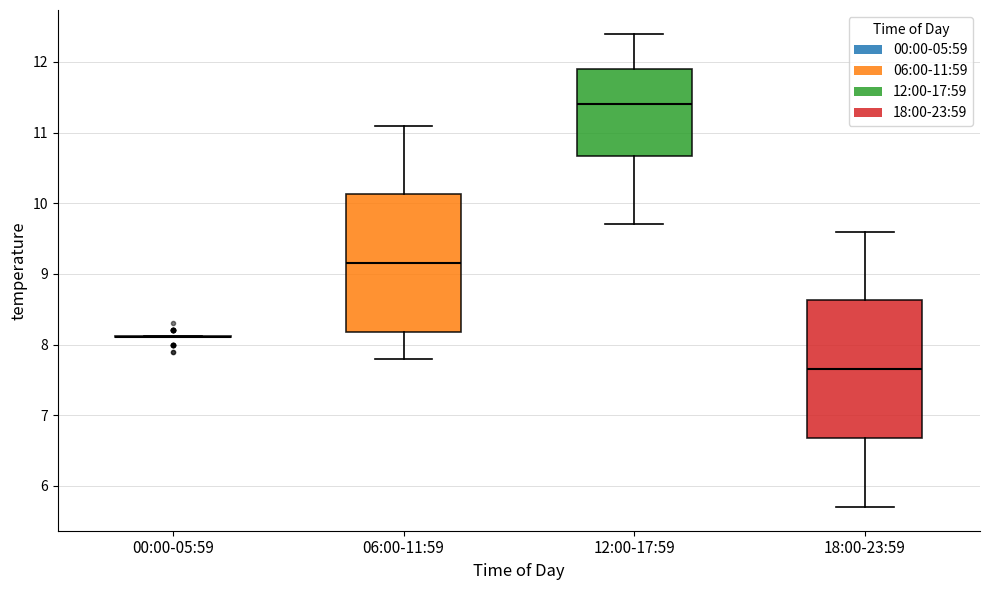

Reading left to right, transcribe this box plot: for each box, give where its median line is, the range the box spans, and where its two whiskers end, as read against the y-axis. The values are not printed on the chart, so give them approximately, as read against the axis.

00:00-05:59: box collapsed to a line at 8.1, whiskers 8.1 to 8.1
06:00-11:59: median 9.2, box 8.2 to 10.1, whiskers 7.8 to 11.1
12:00-17:59: median 11.4, box 10.7 to 11.9, whiskers 9.7 to 12.4
18:00-23:59: median 7.7, box 6.7 to 8.6, whiskers 5.7 to 9.6